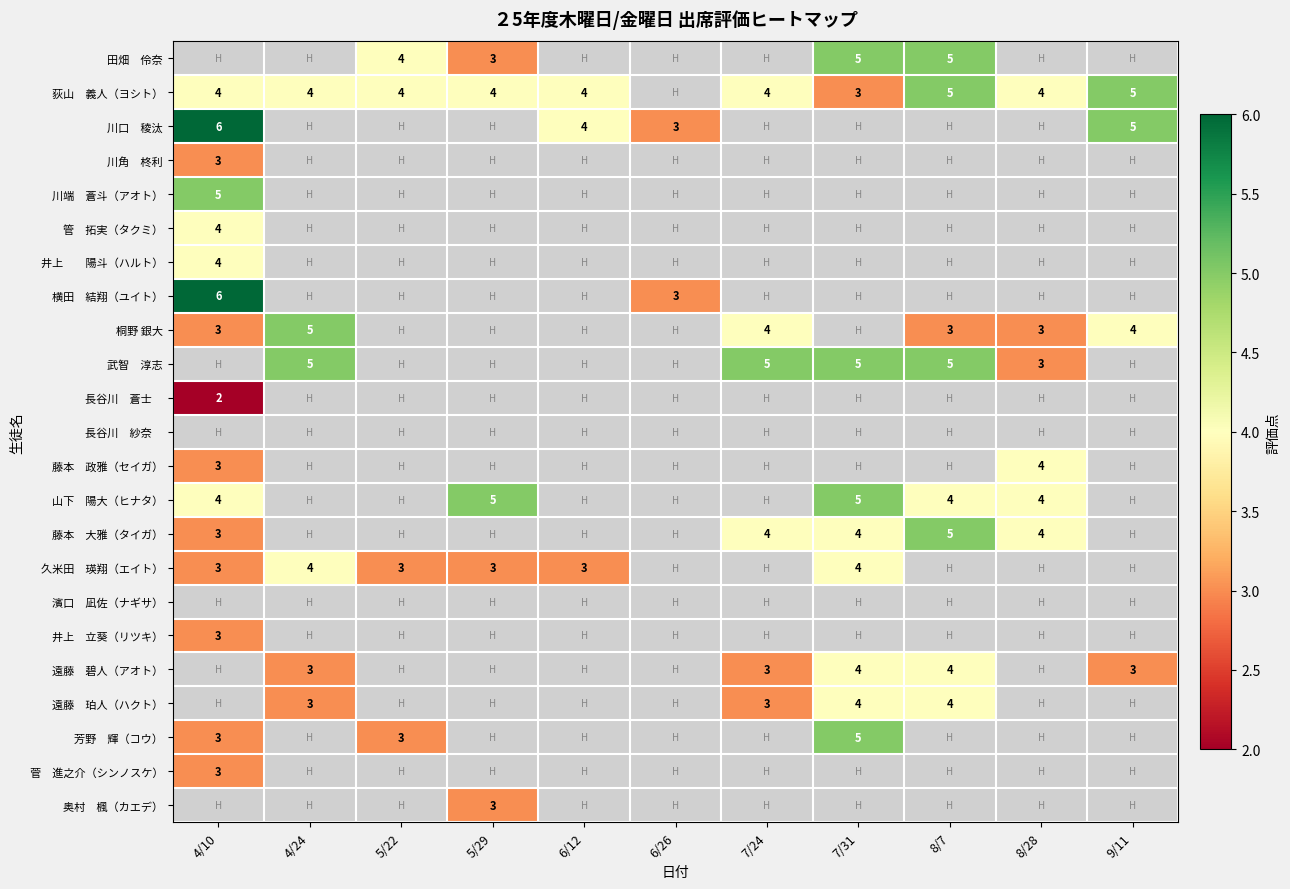

List the series in order of their peak value, lowest first.

川角 柊利, 田畑 伶奈, 長谷川 蒼士, 井上 立葵（リツキ）, 菅 進之介（シンノスケ）, 管 拓実（タクミ）, 井上 陽斗（ハルト）, 藤本 政雅（セイガ）, 久米田 瑛翔（エイト）, 荻山 義人（ヨシト）, 川端 蒼斗（アオト）, 桐野 銀大, 山下 陽大（ヒナタ）, 藤本 大雅（タイガ）, 川口 稜汰, 横田 結翔（ユイト）, 武智 淳志, 長谷川 紗奈, 濱口 凪佐（ナギサ）, 遠藤 碧人（アオト）, 遠藤 珀人（ハクト）, 芳野 輝（コウ）, 奥村 楓（カエデ）